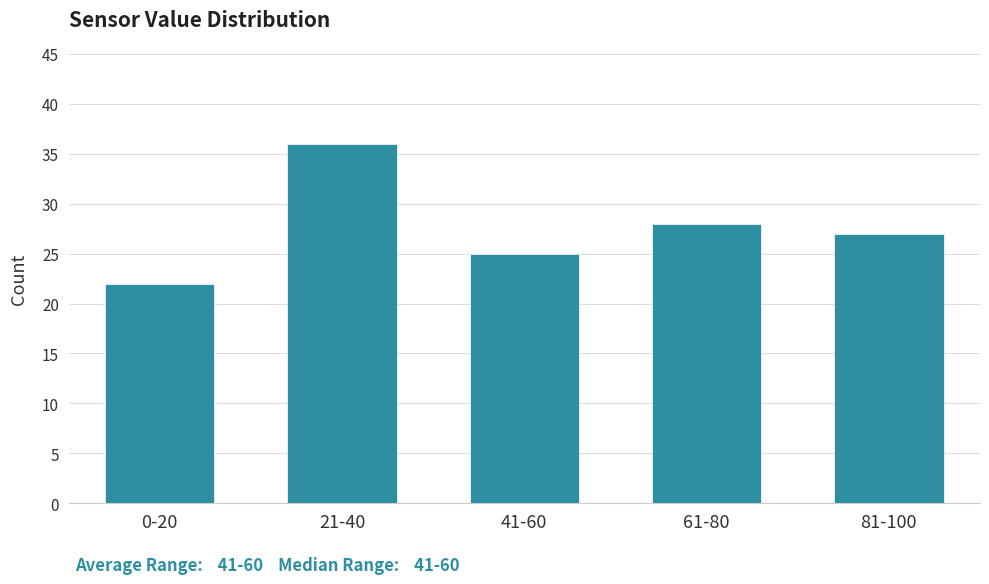

Reading right to left, what are all the values shown in this chart?

27	28	25	36	22